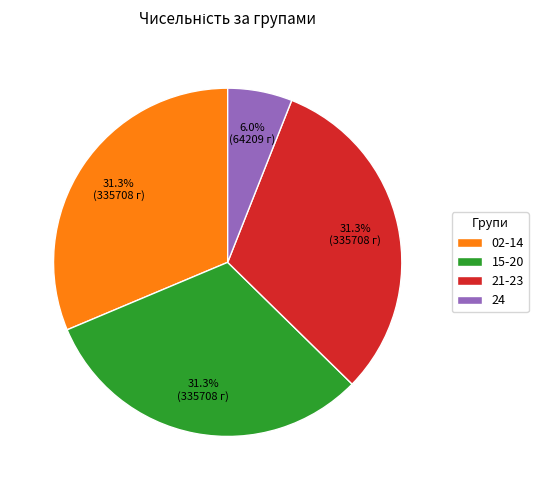

The 15-20 slice represents 31% of the pie. True or false?

True